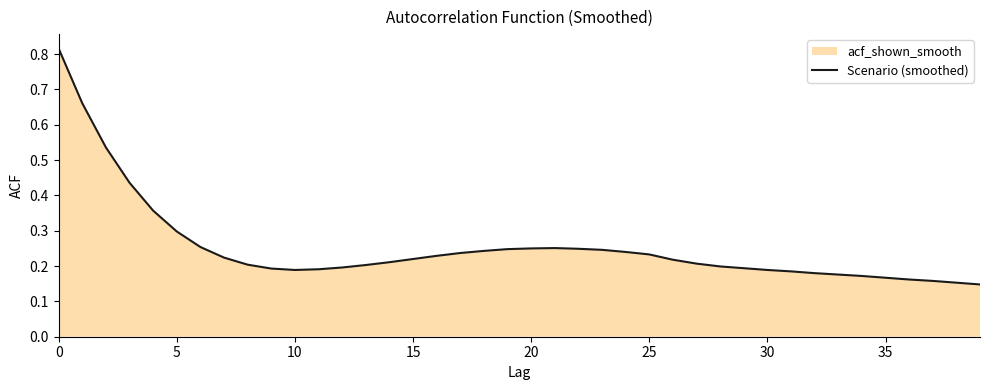

What is the difference between the second highest and second lowest values?

0.5